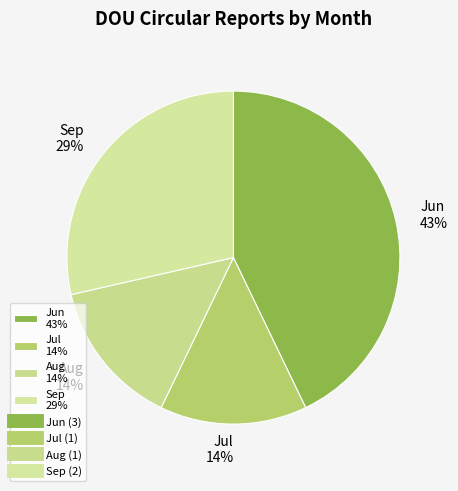

Does Jul 14% represent more than half of the total?

No